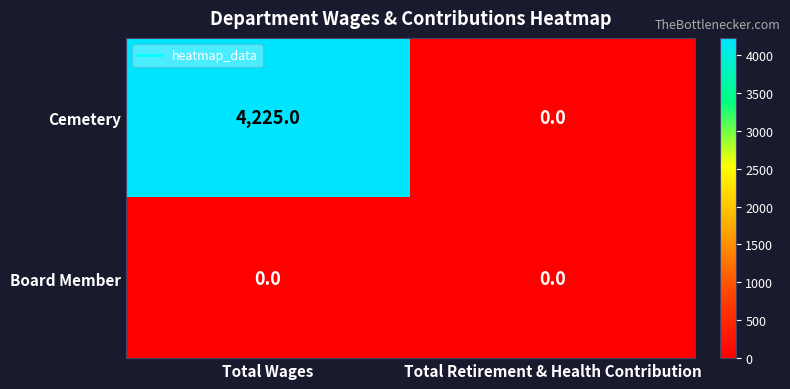

At which category is the sum across all series the highest?

Total Wages